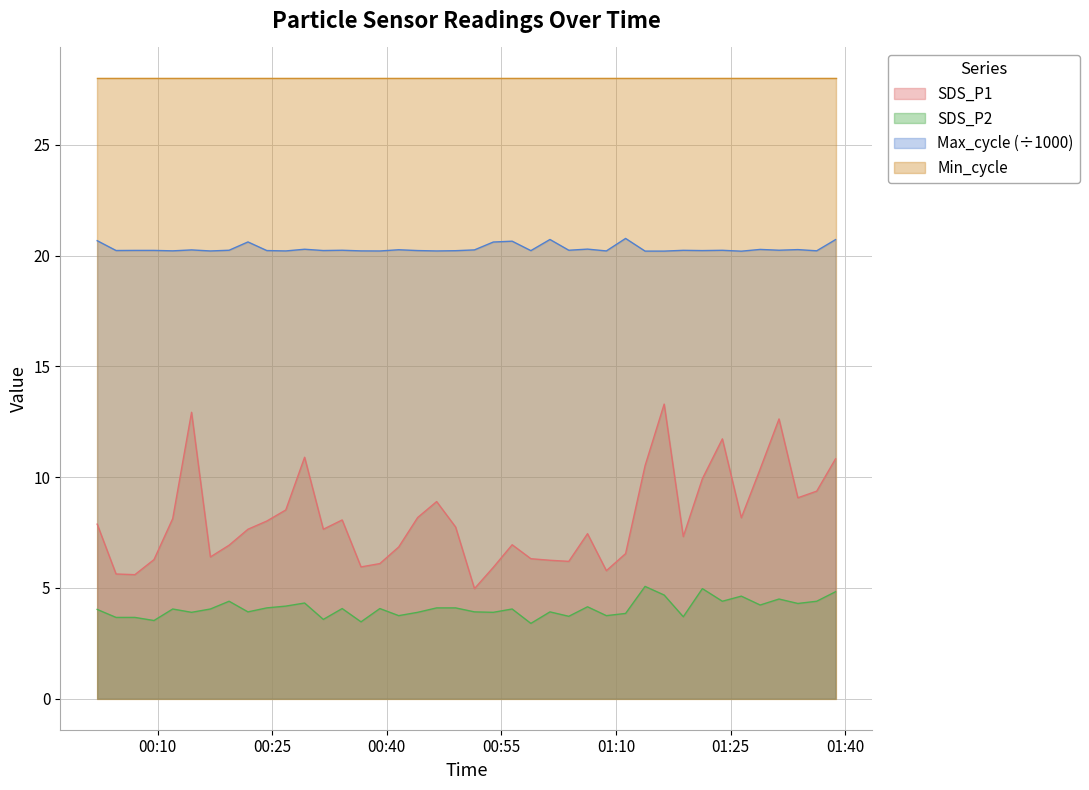

What is the smallest value displayed?

3.4